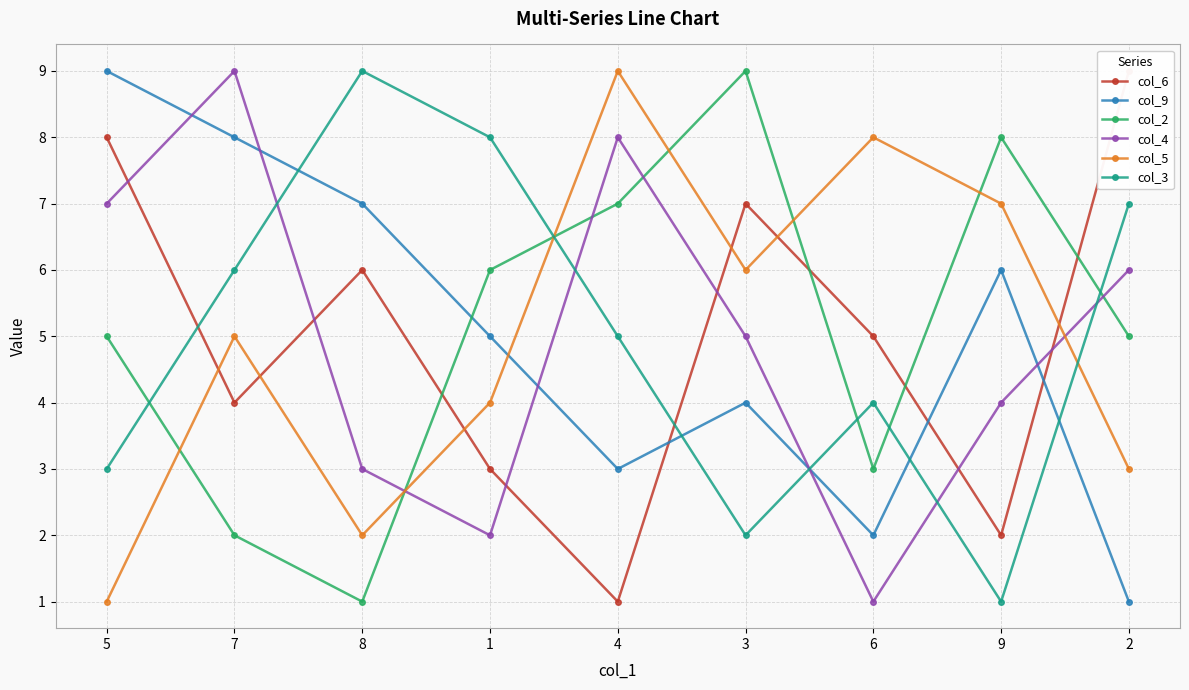

Is the value of col_4 at 9 greater than the value of col_2 at 9?

No